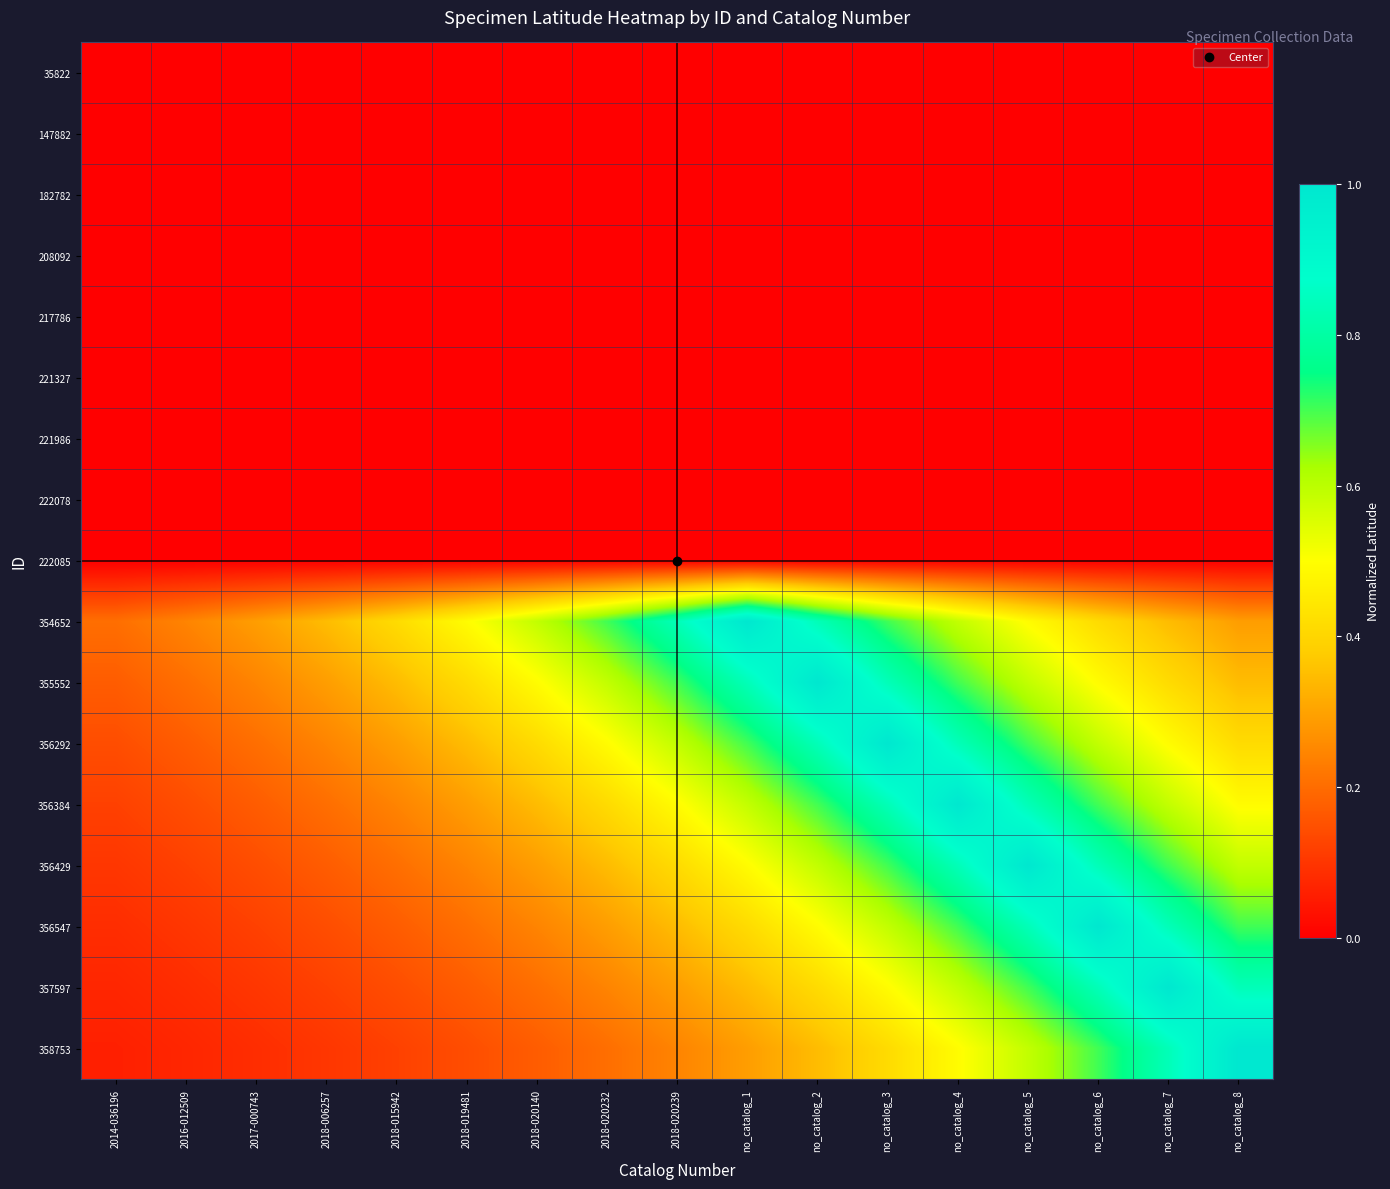

Rank the series by their maximum value, from highest to lowest.

358753, 356429, 356547, 356292, 355552, 357597, 354652, 356384, 35822, 147882, 182782, 208092, 217786, 221327, 221986, 222078, 222085